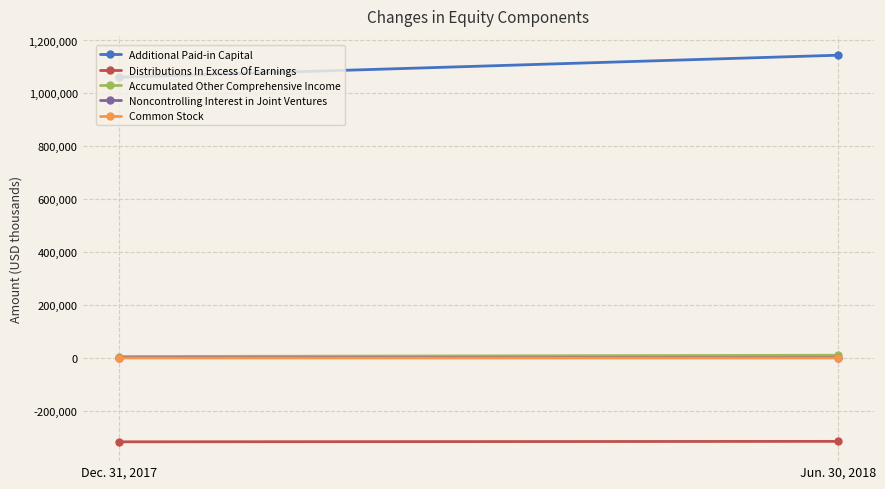

What is the average value of the Distributions In Excess Of Earnings series?

-316194